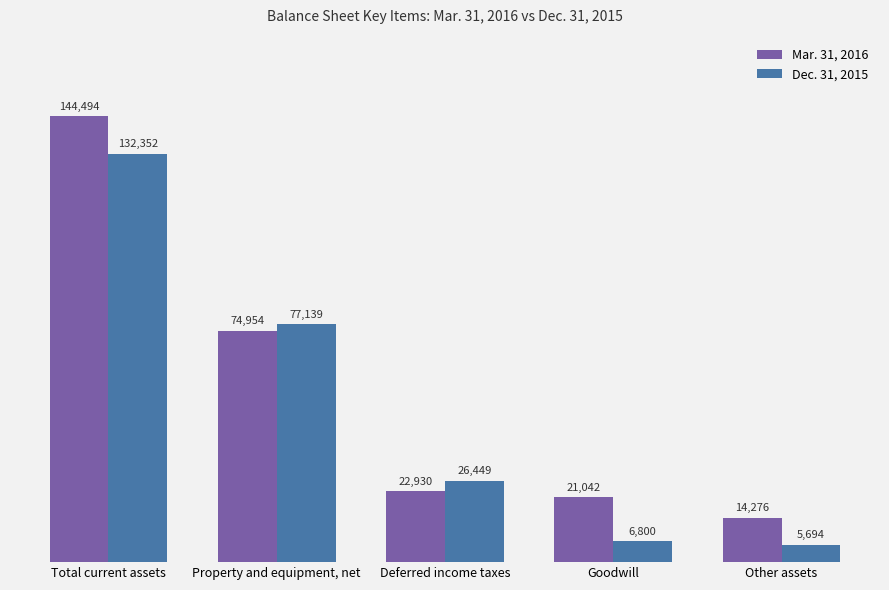

What are all the series names shown in the legend?

Mar. 31, 2016, Dec. 31, 2015